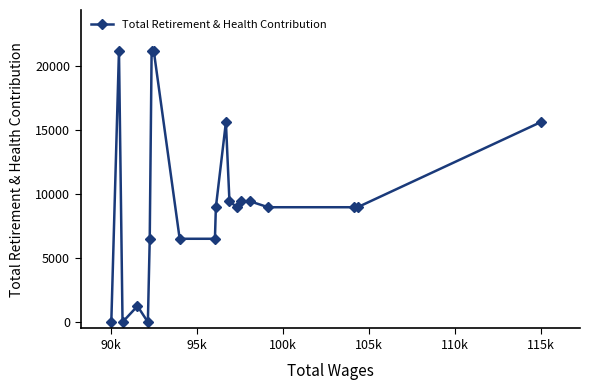

True or false: there are more than 0 points higher than both neighbors.

True